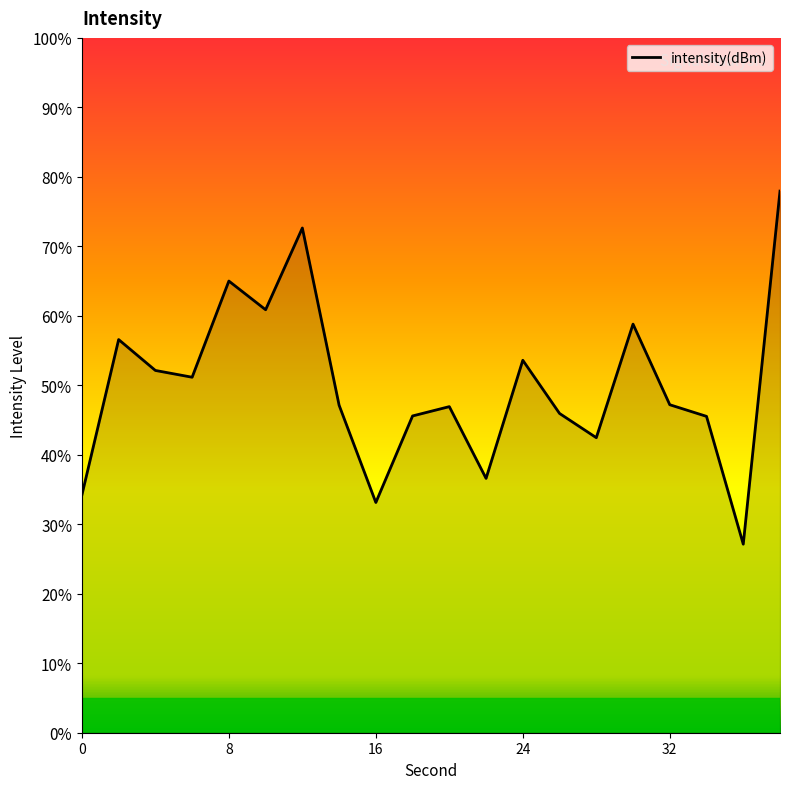

What is the maximum value shown in the chart?

78.0